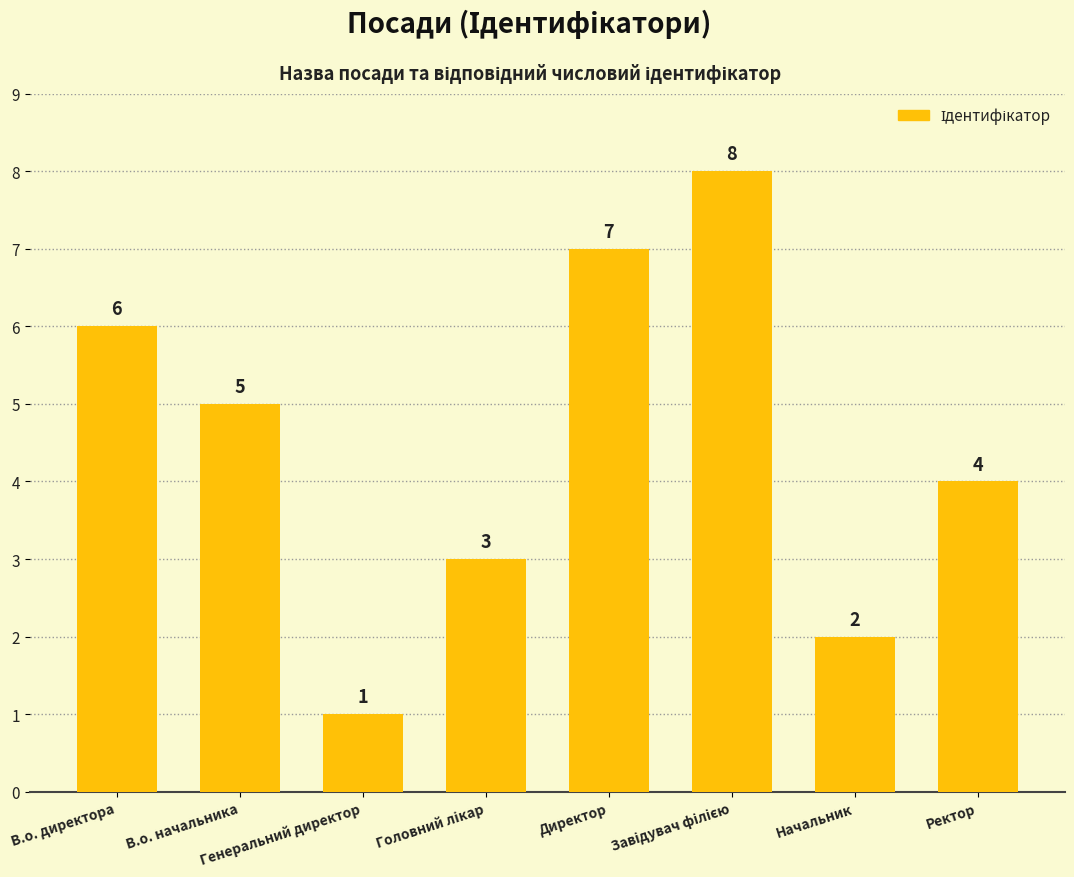

At which category does the chart reach its minimum across all series?

Генеральний директор